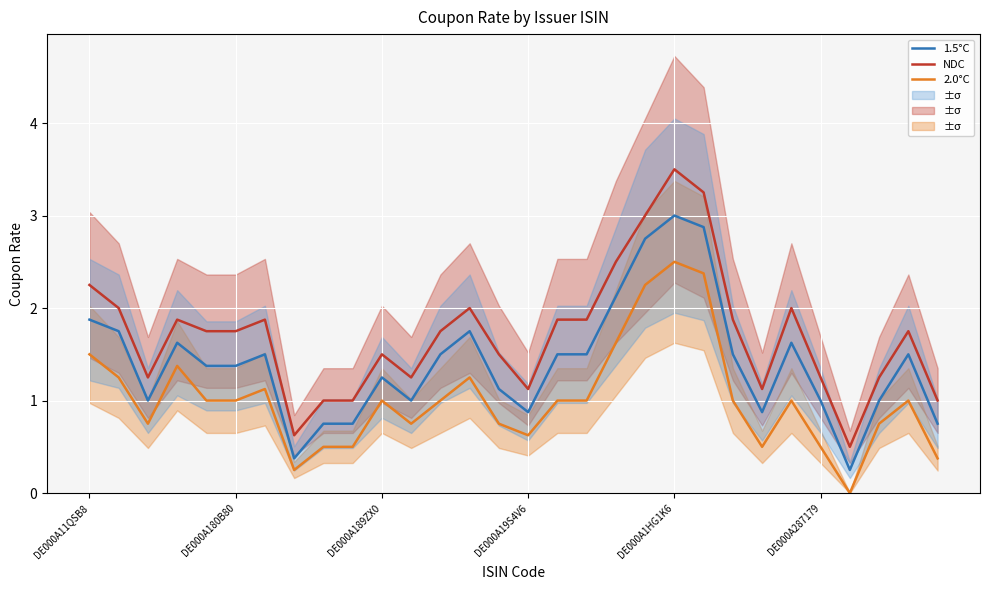

True or false: 1.5°C and 2.0°C intersect in this chart.

False